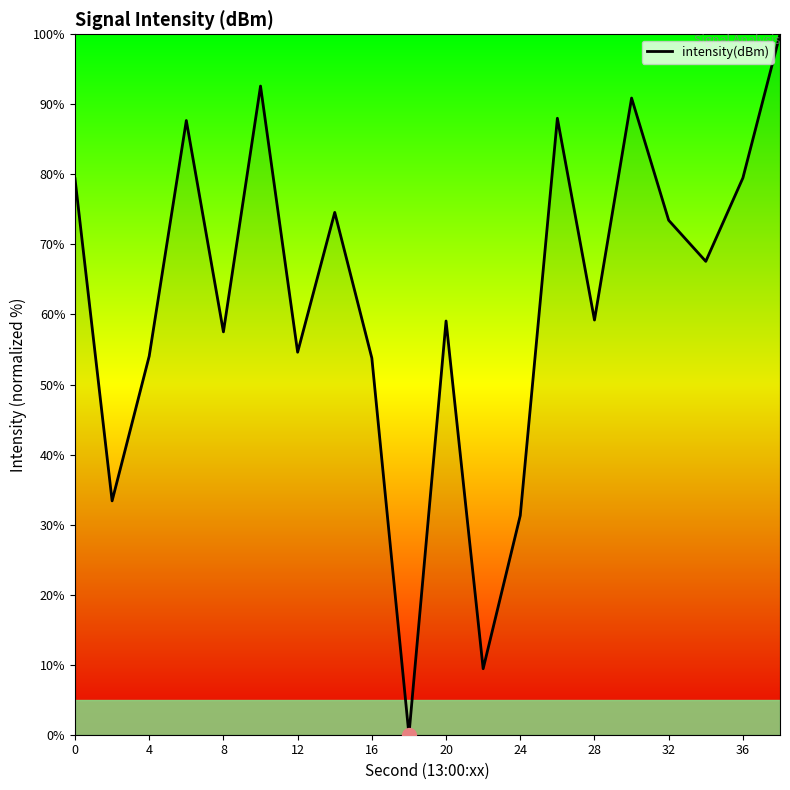

What is the difference between the maximum and minimum values?

100.0